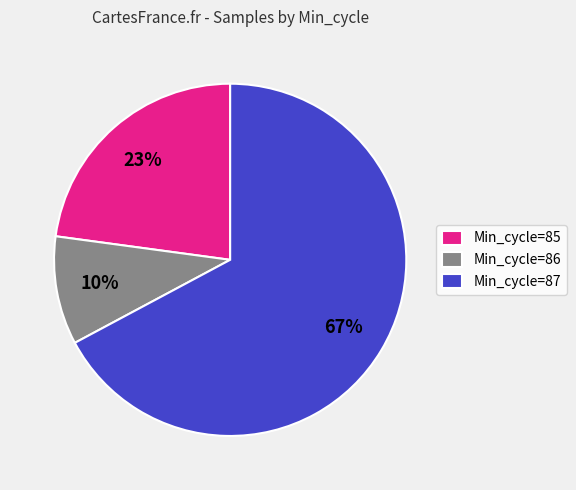

Count the number of slices in the pie.

3